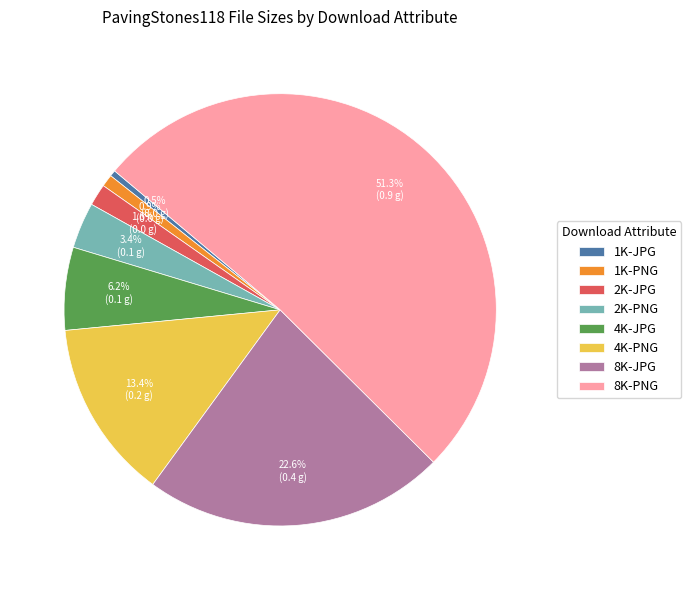

Count the number of slices in the pie.

8